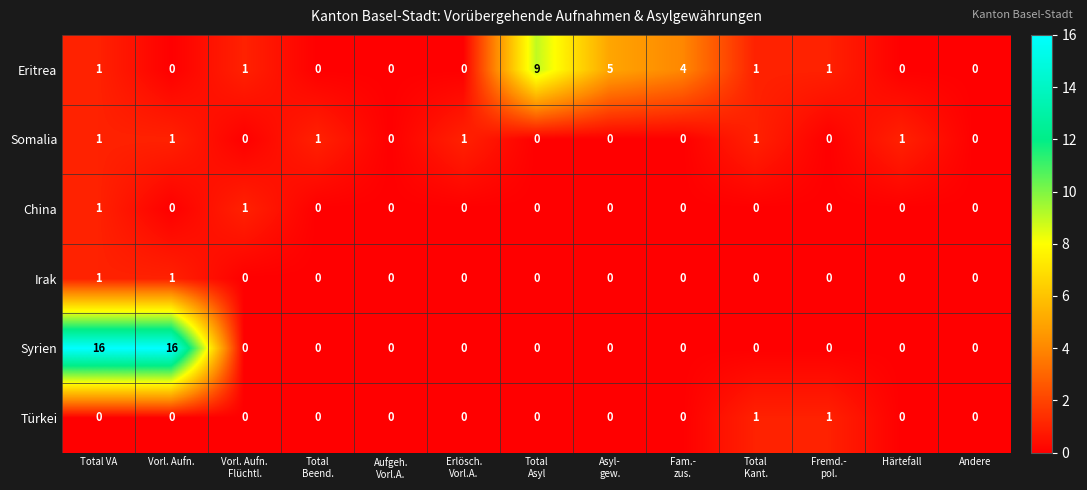

What is the maximum value shown in the chart?

16